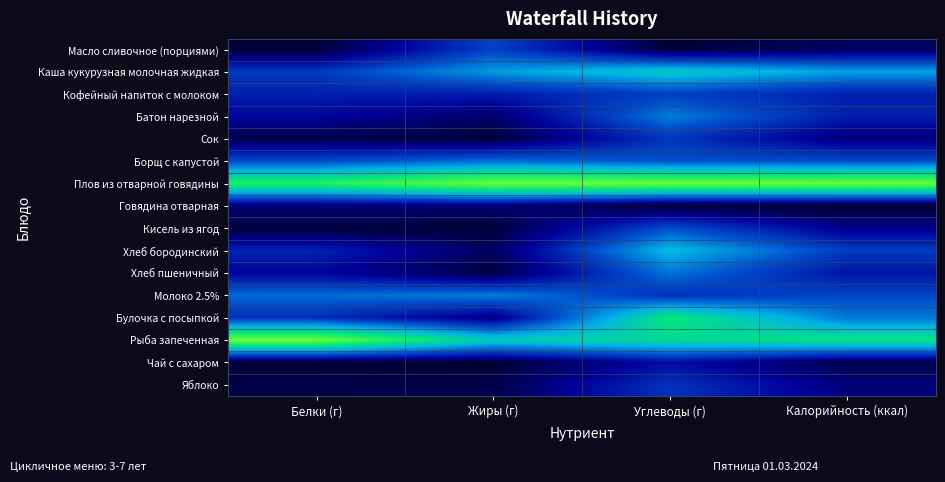

Between Белки (г) and Жиры (г), which series saw the biggest shift?

Рыба запеченная